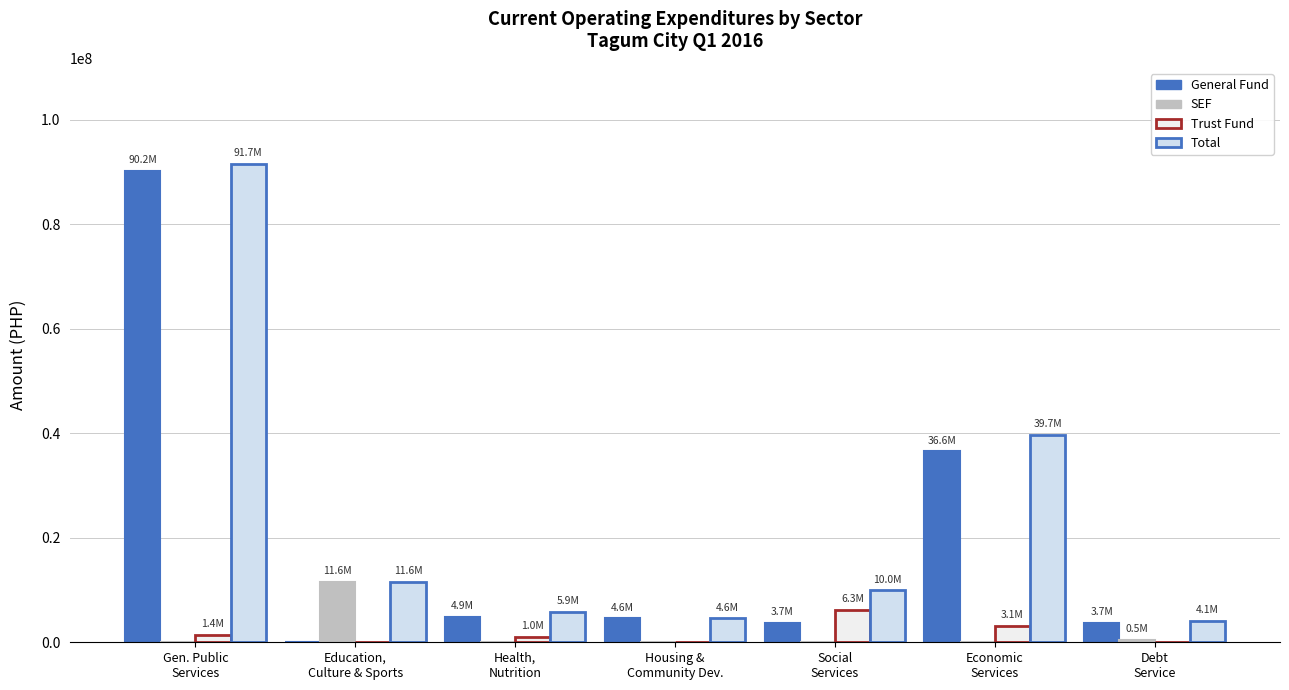

What is the value of the General Fund bar at the 1st from the left?

90232013.0